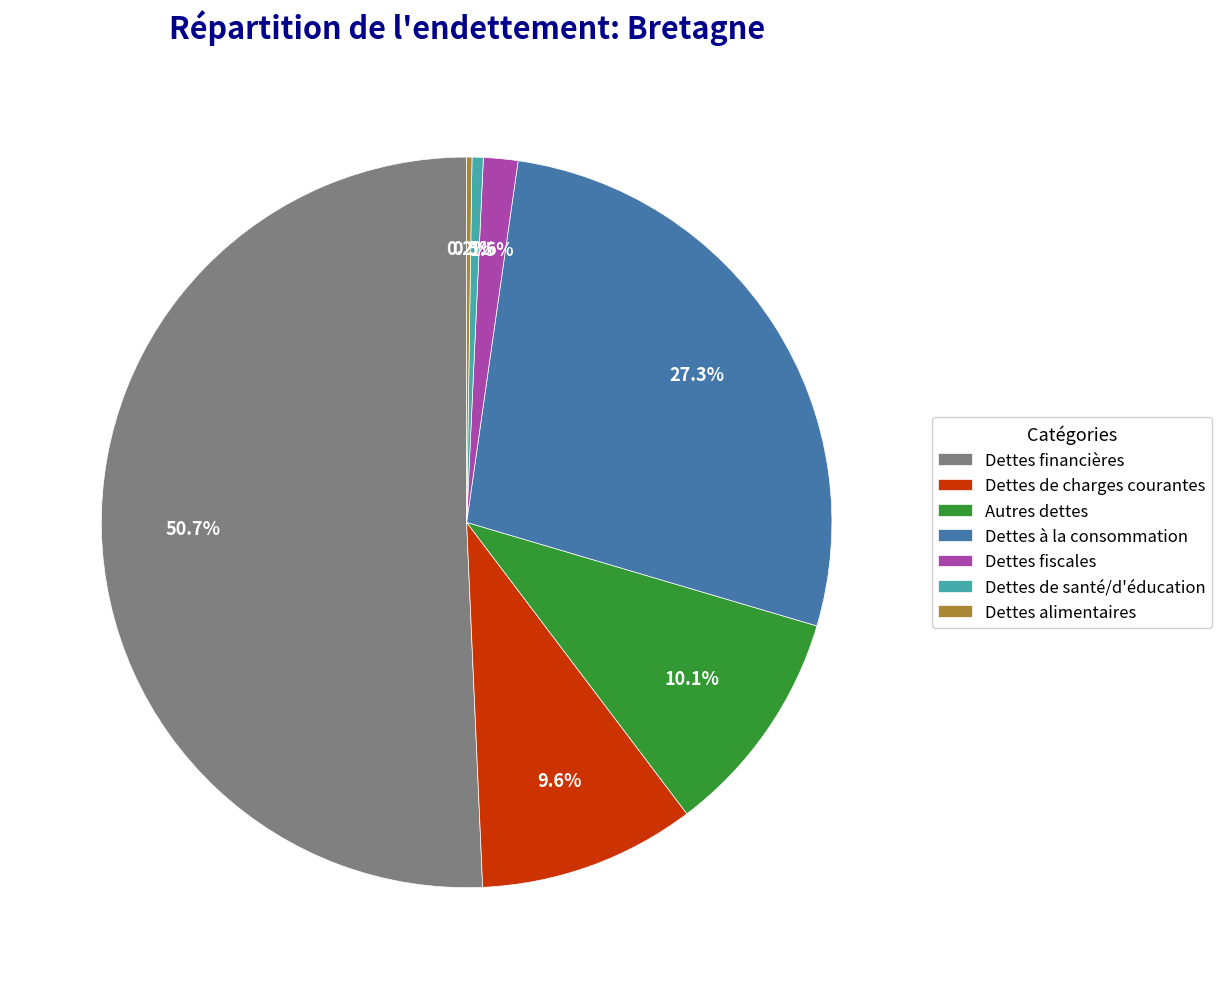

Between Dettes de charges courantes and Dettes de santé/d'éducation, which is larger?

Dettes de charges courantes